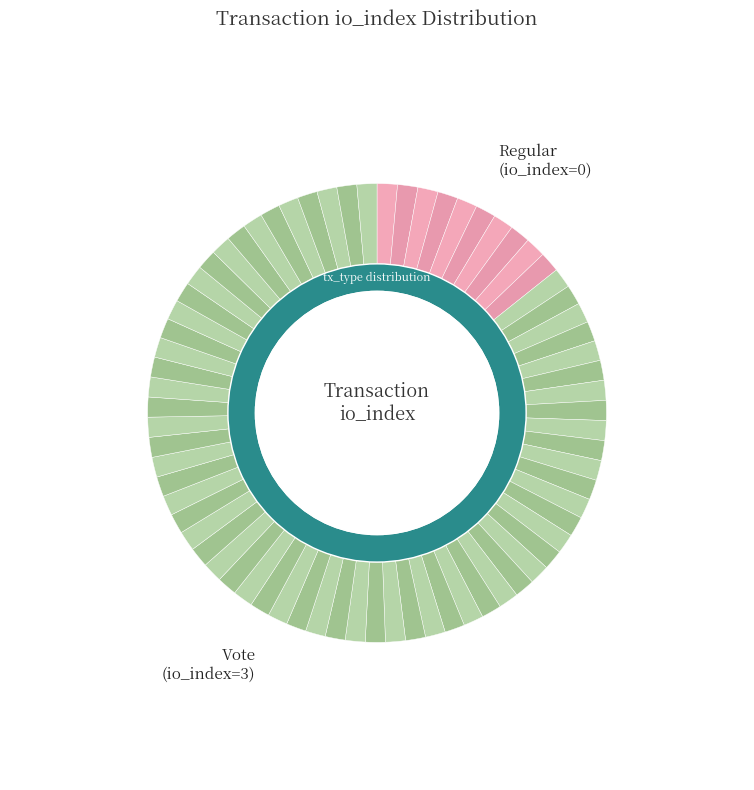

To the nearest percent, what is the difference between the largest and smallest slice percentages?

100%